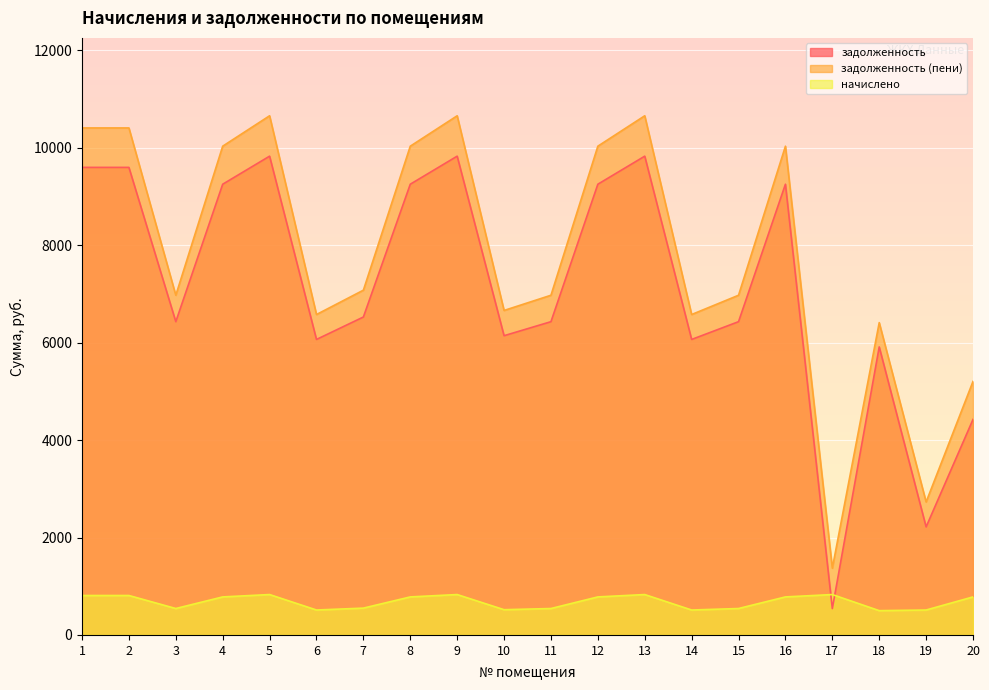

Which category has the lowest value in the начислено series?

18